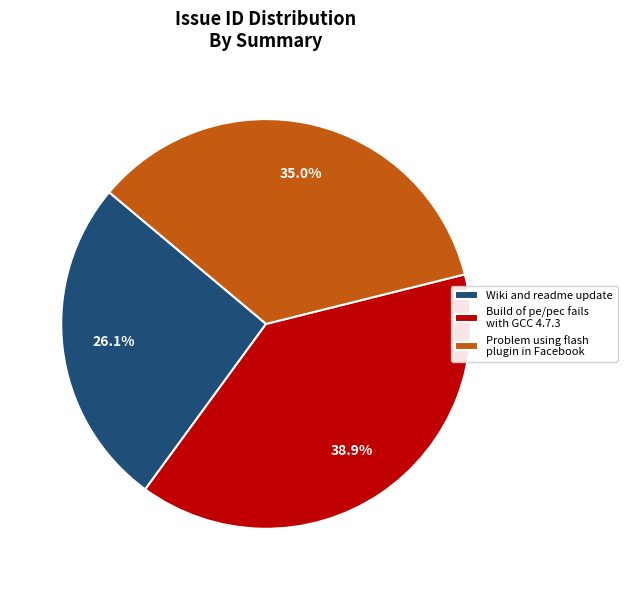

How many segments does this pie chart have?

3